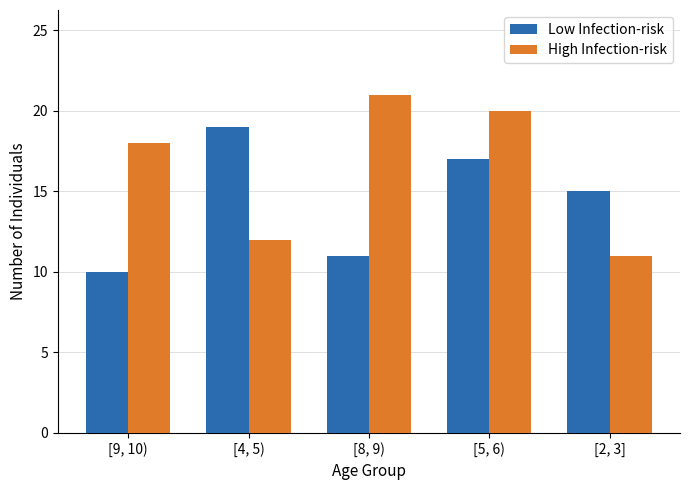

The value of Low Infection-risk at [8, 9) is 11. True or false?

True